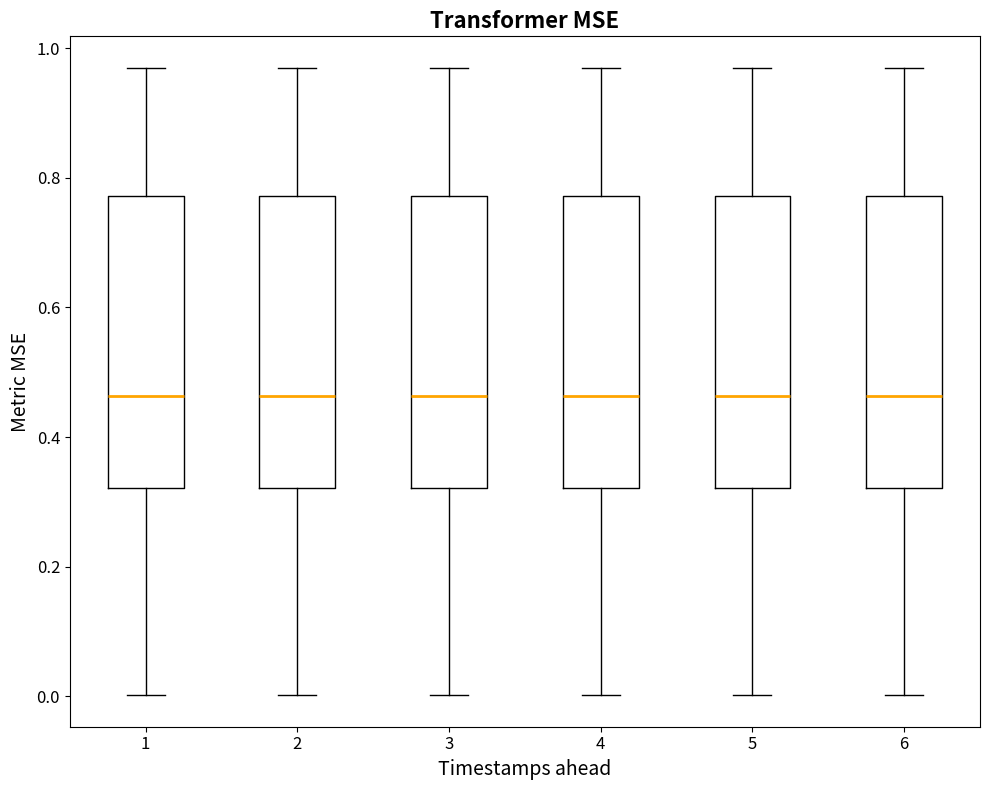

Where is the lower edge of the box at x = 6 on the y-axis? The values are not printed on the chart, so give them approximately, as read against the axis.

0.32